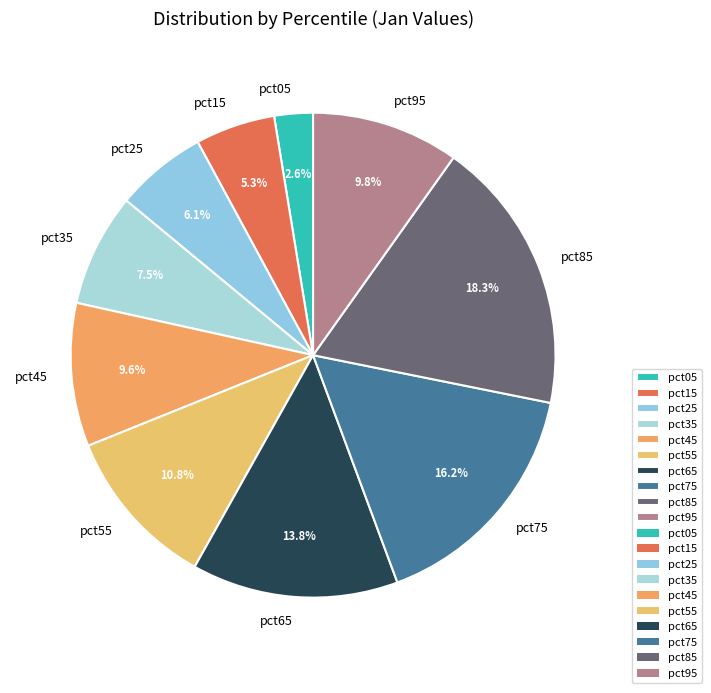

What is the smallest slice in the pie chart?

pct05